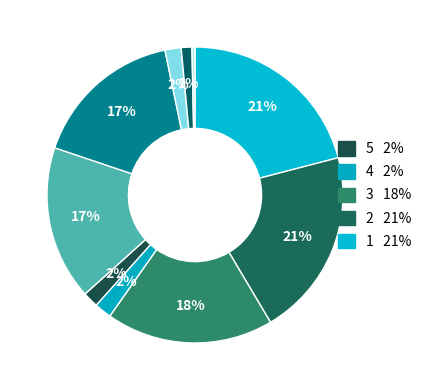

To the nearest percent, what is the average slice percentage?

10%